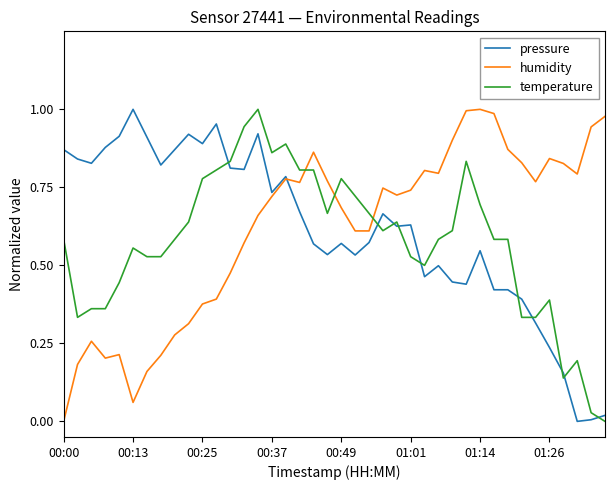

True or false: temperature and pressure intersect in this chart.

True